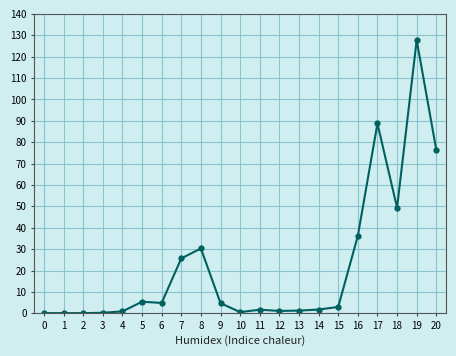

What is the average value?

21.9